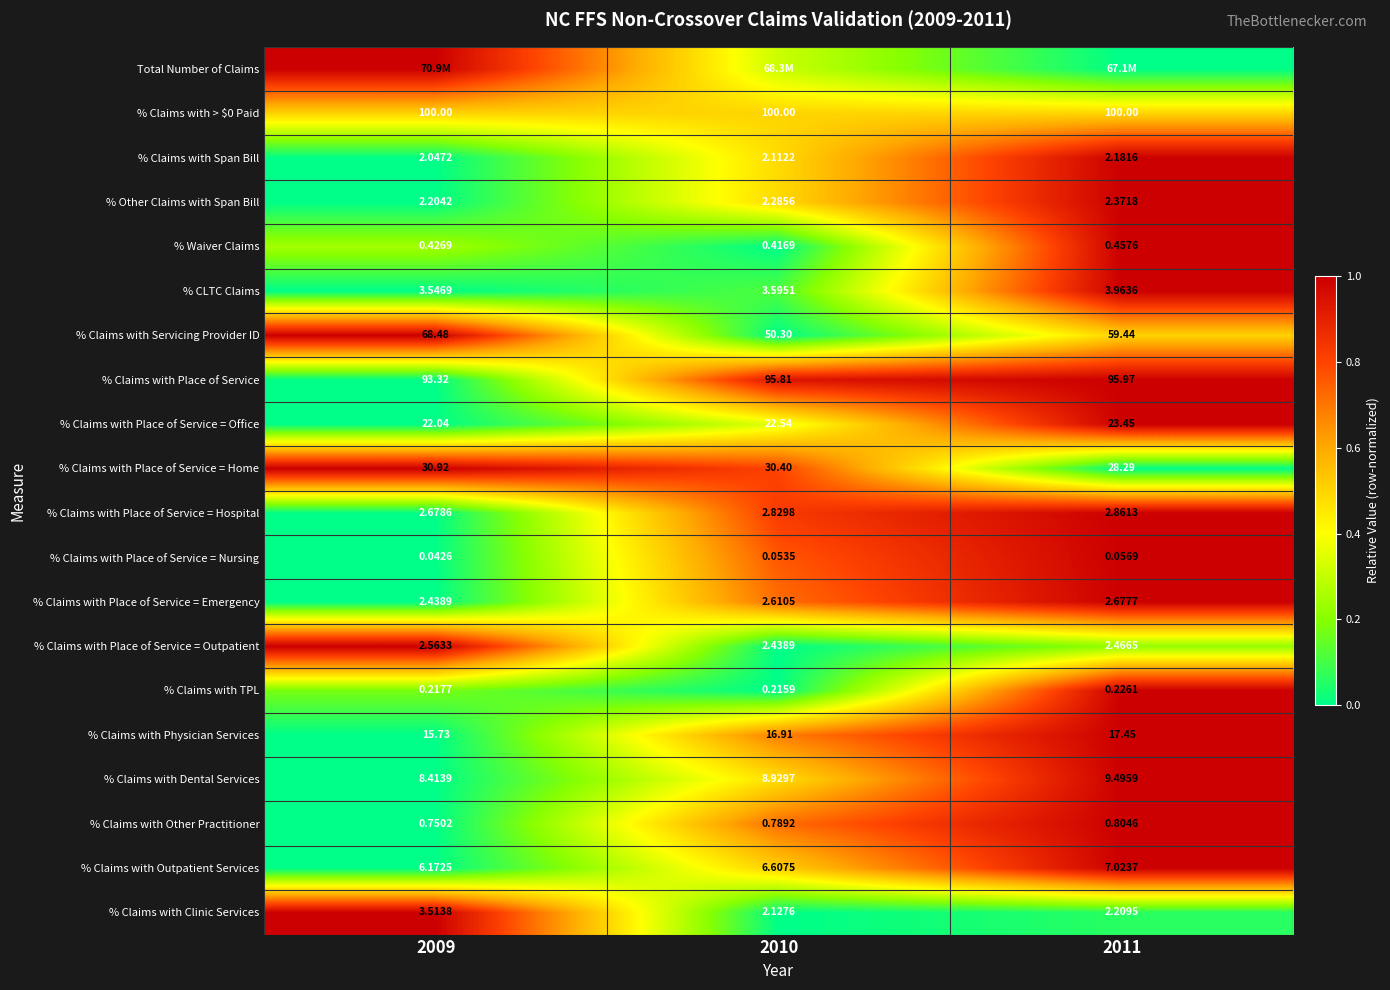

Between 2009 and 2010, which is larger?

2009